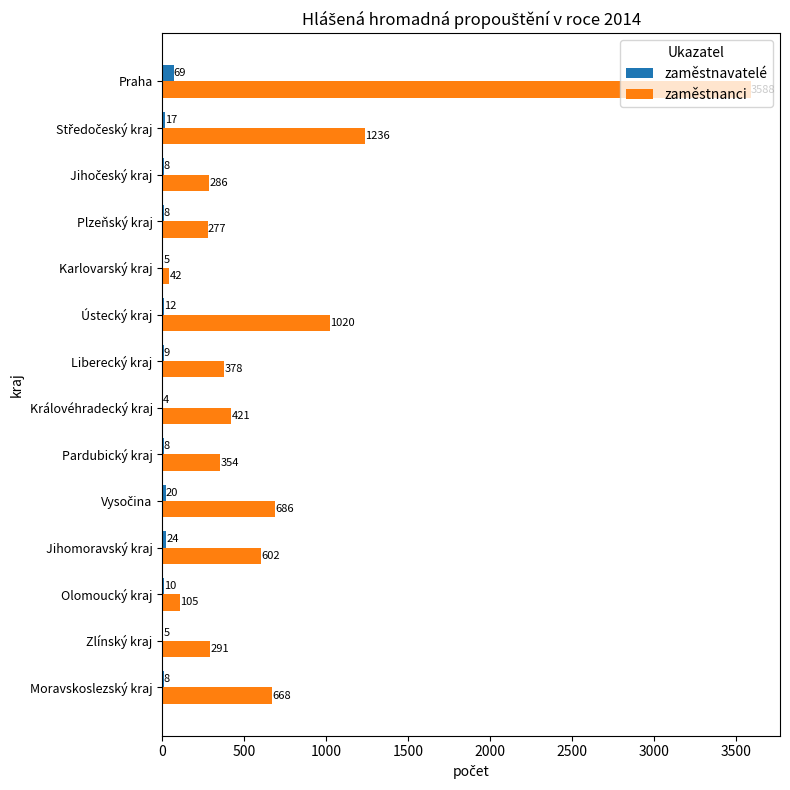

Where is zaměstnavatelé nearest to the value 36?

Jihomoravský kraj